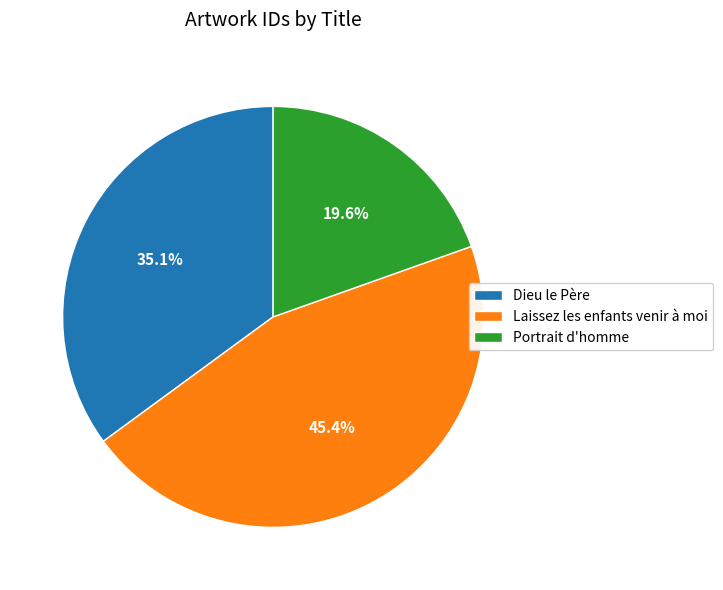

To the nearest percent, what is the average slice percentage?

33%